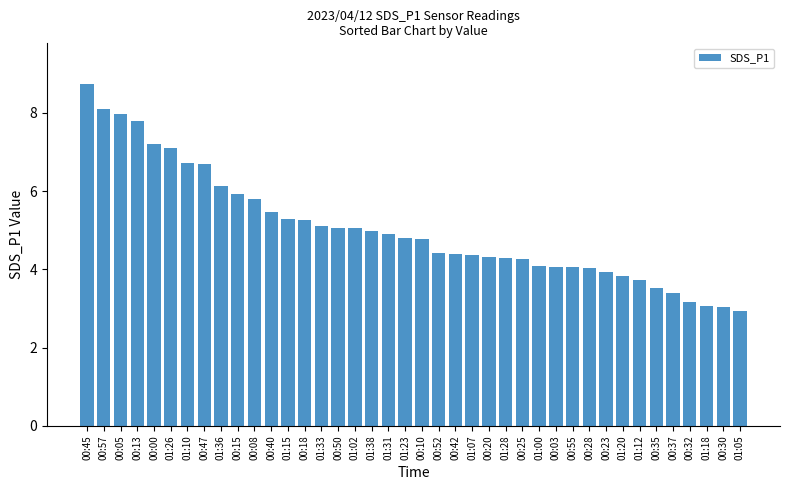

What is the difference between the maximum and minimum values?

5.8